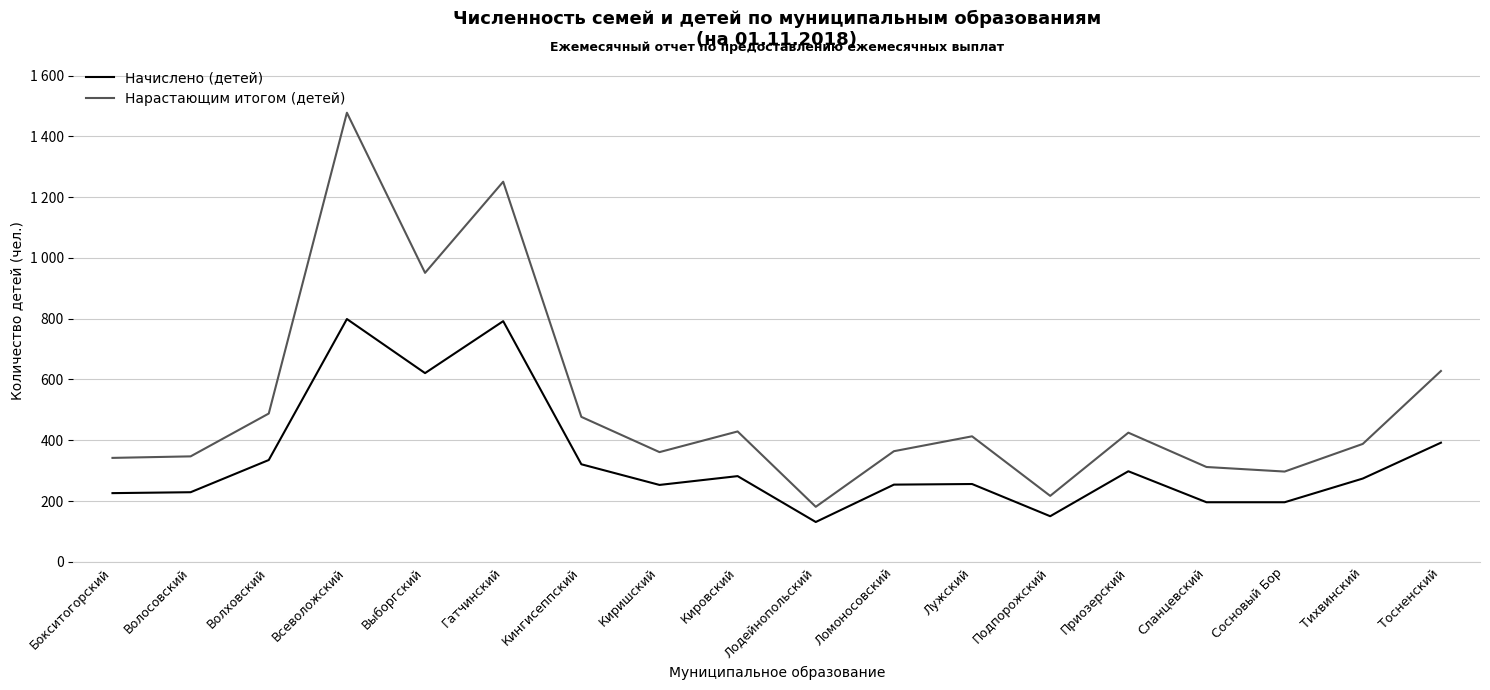

Does the chart display data point markers on the line(s)?

No